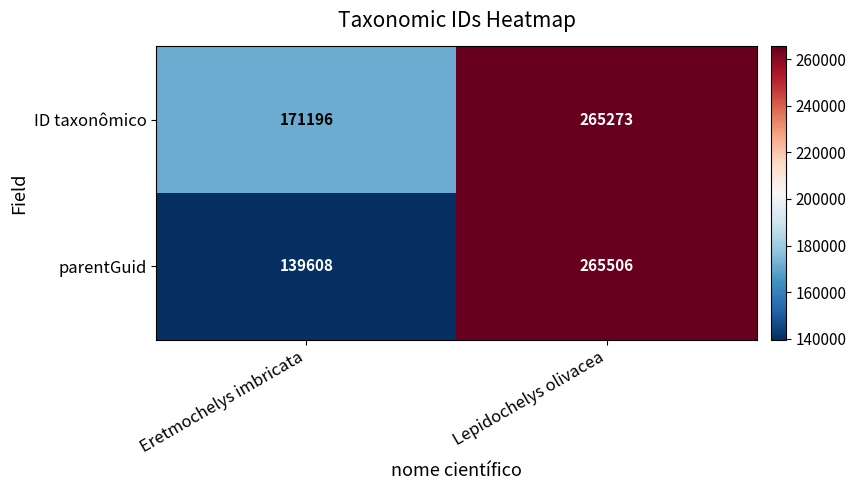

Rank the series by their average value, from lowest to highest.

parentGuid, ID taxonômico